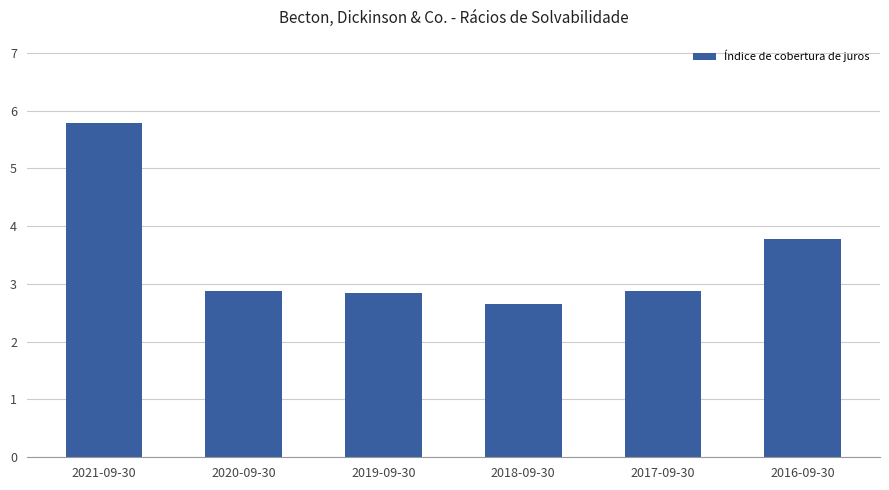

What is the average value?

3.5